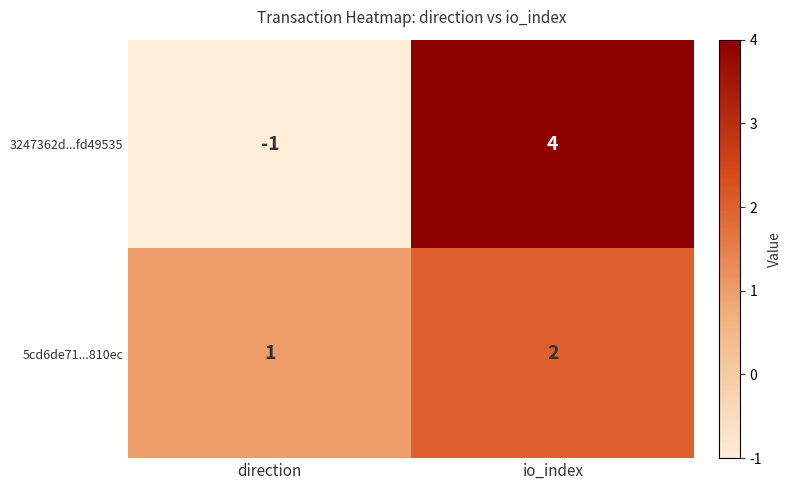

Is it true that 5cd6de71...810ec equals 3 at io_index?

False